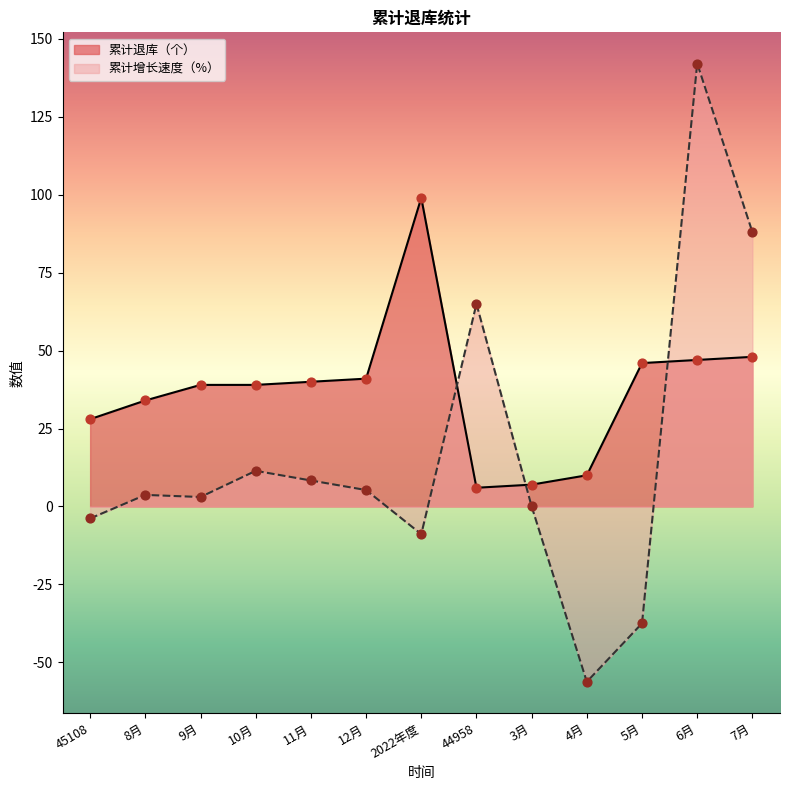

At how many categories does at least one series exceed 122?

1